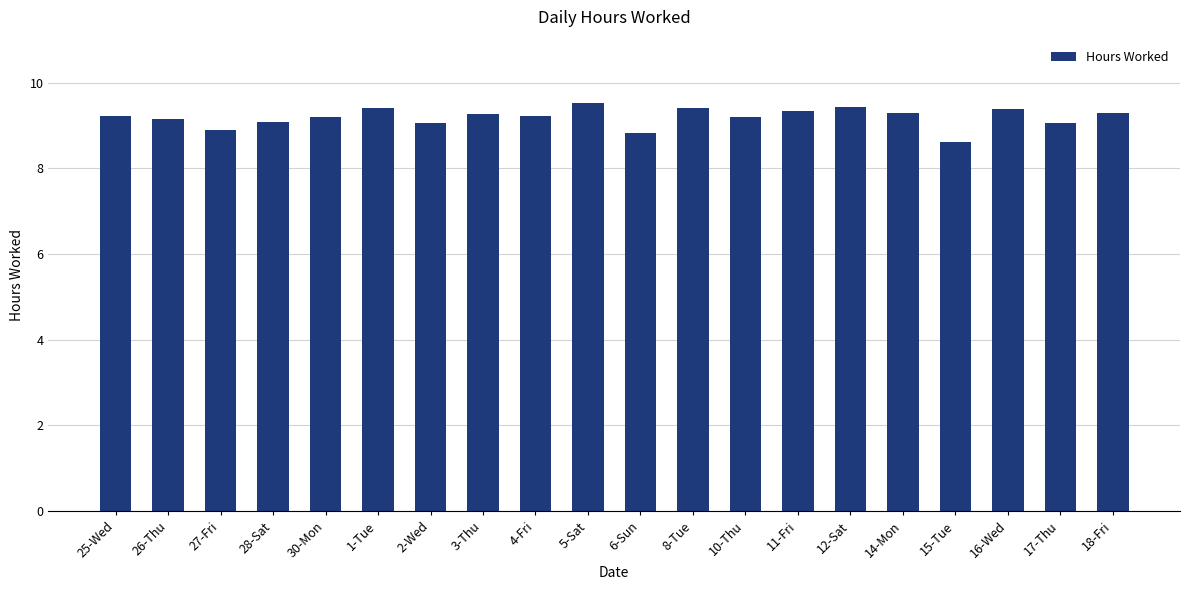

What is the greatest value displayed?

9.5